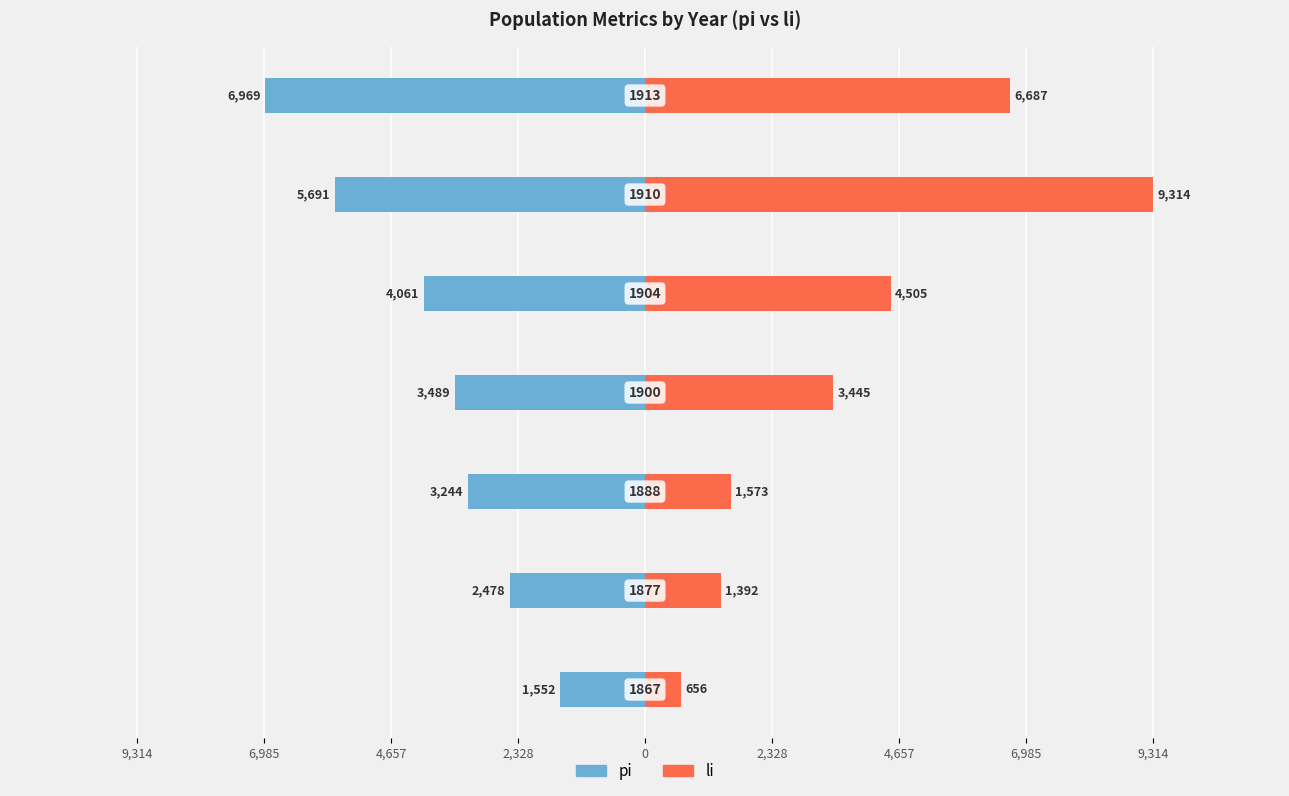

What is the value of the li bar at the 2nd from the left?

1392